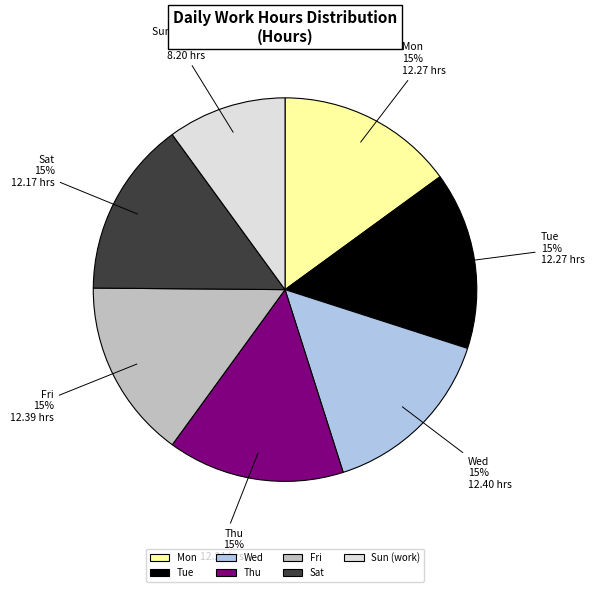

Does any single category account for the majority?

No